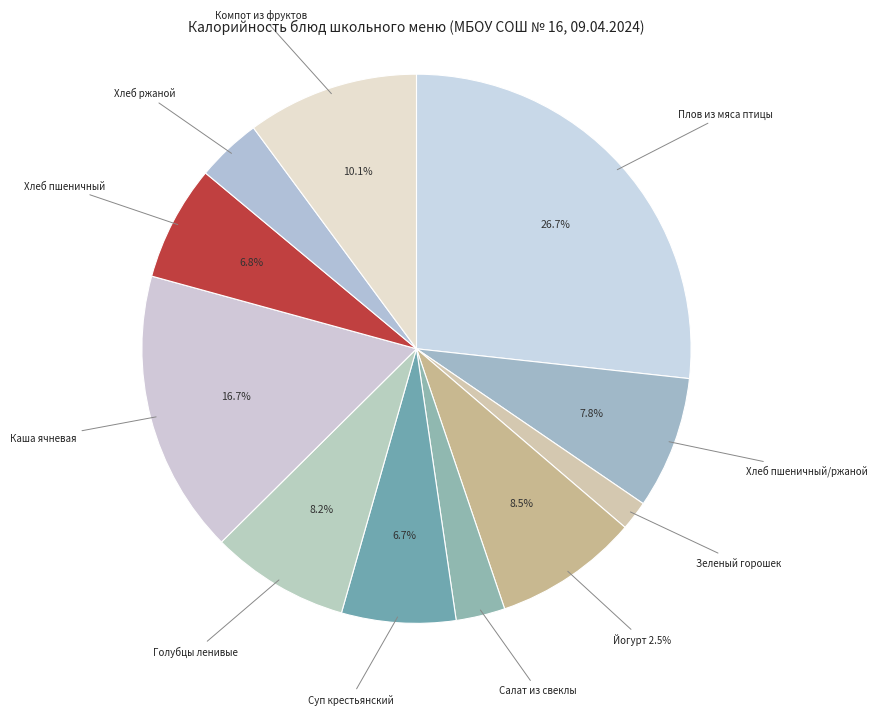

Combined, do Йогурт 2.5% and Голубцы ленивые account for over 50%?

No